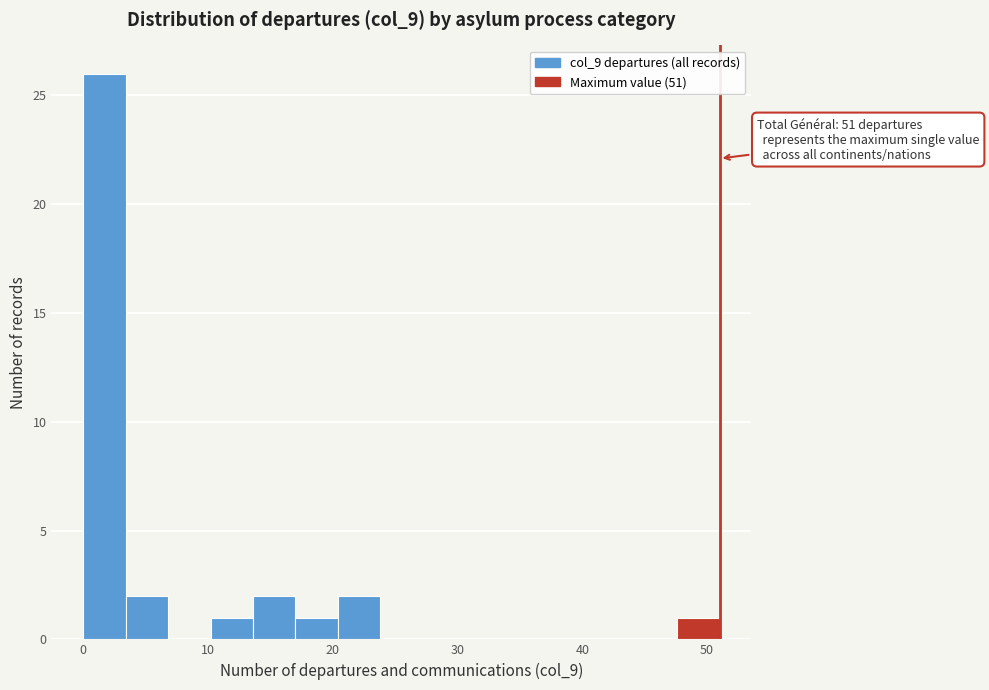

Read against the x-axis, roughly where is the centre of the tallest bar?

2